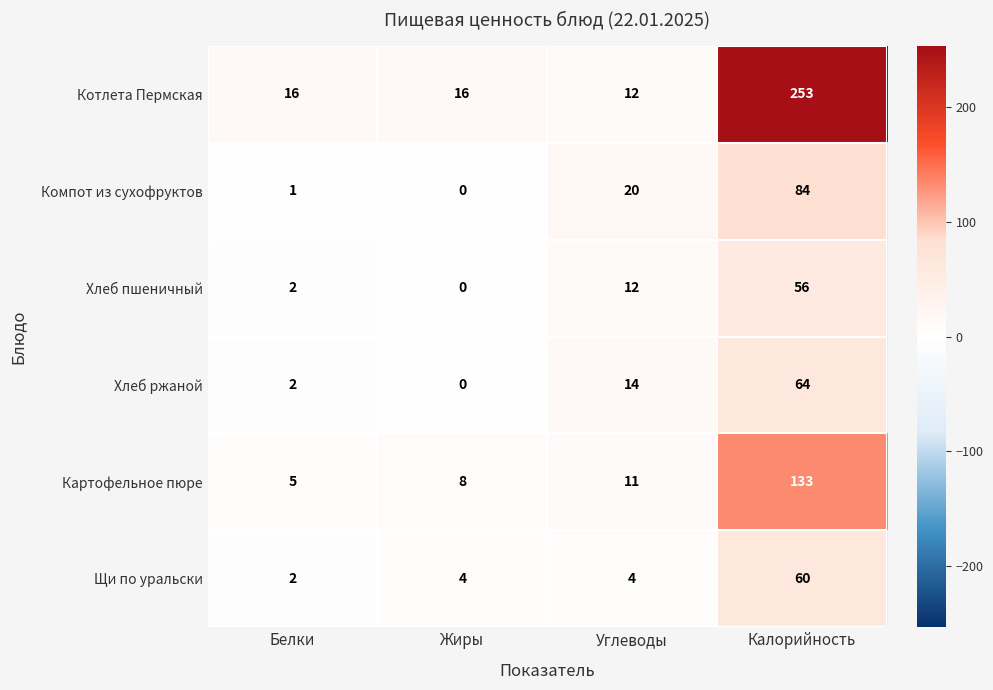

The Картофельное пюре series shows 5 at Белки. True or false?

True